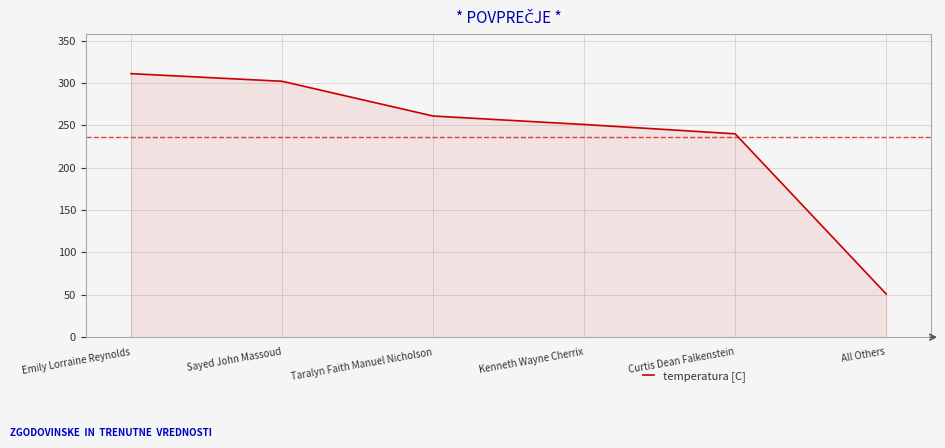

What is the difference between the values at Curtis Dean Falkenstein and Sayed John Massoud?

62